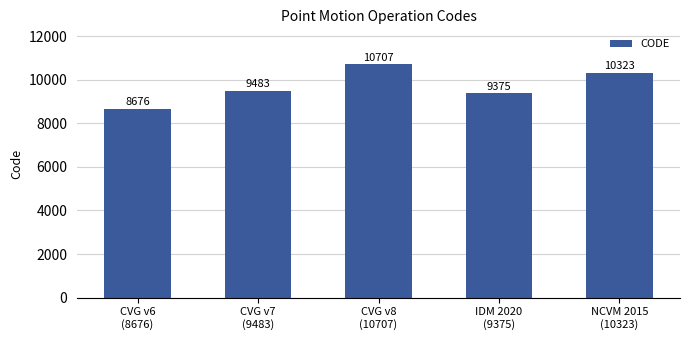

Where is the data nearest to the value 9691?

CVG v7
(9483)